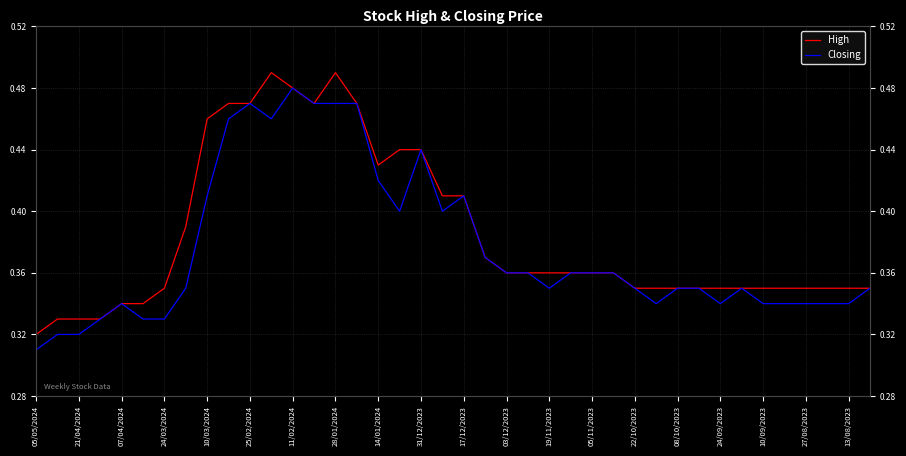

What is the highest value of the Closing series?

0.5